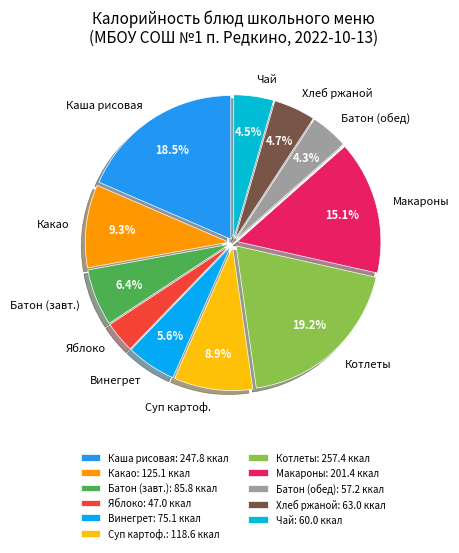

Combined, do Какао and Яблоко account for over 50%?

No